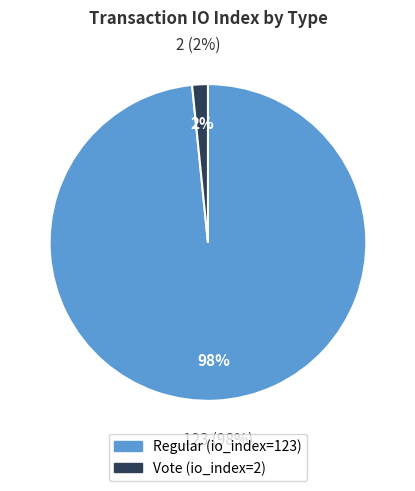

Is there a majority slice in this chart?

Yes